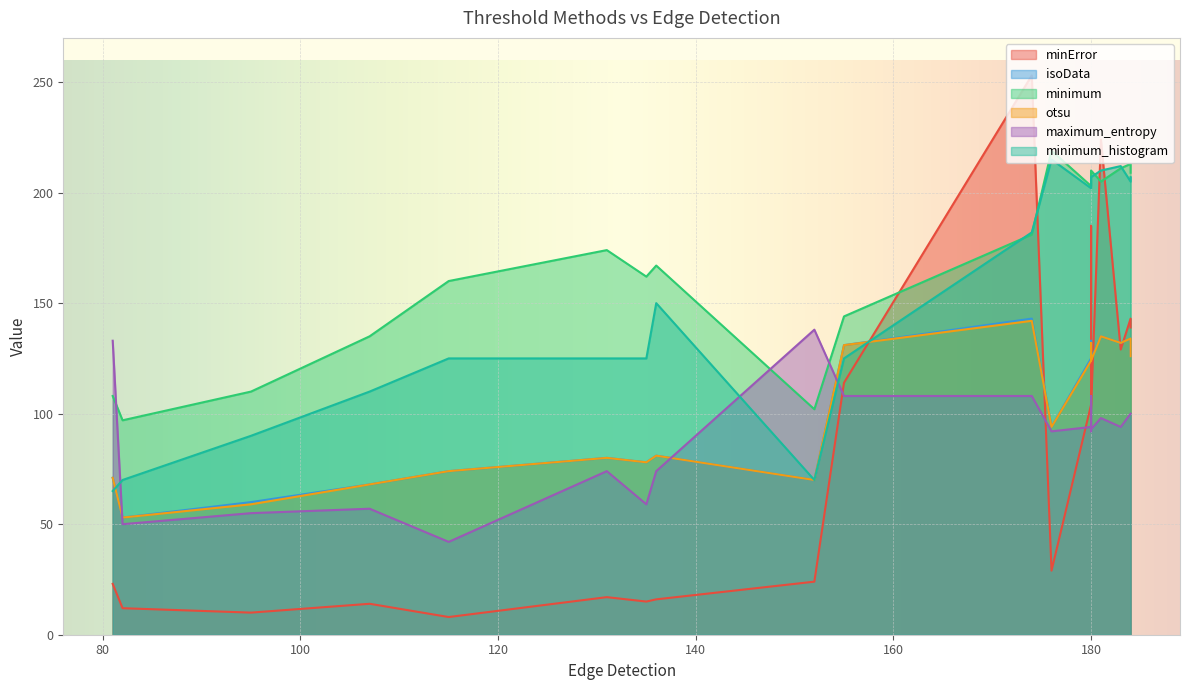

How many lines are shown in the chart?

6